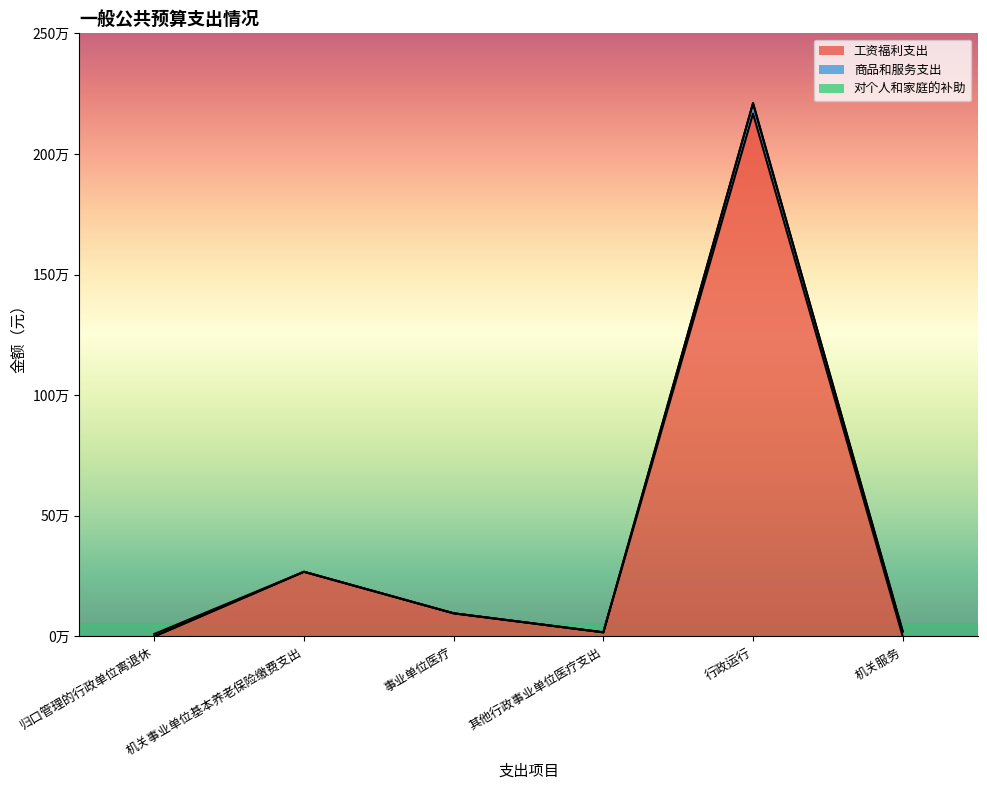

What is the sum of all 对个人和家庭的补助 values?

10187.2